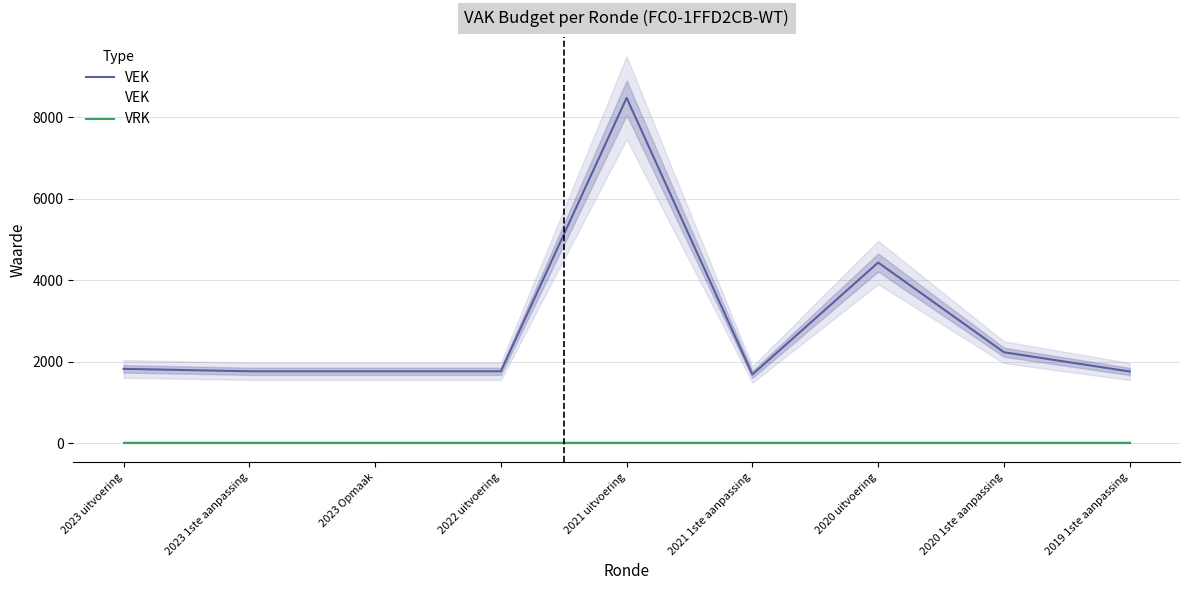

What are all the series names shown in the legend?

VEK, VRK